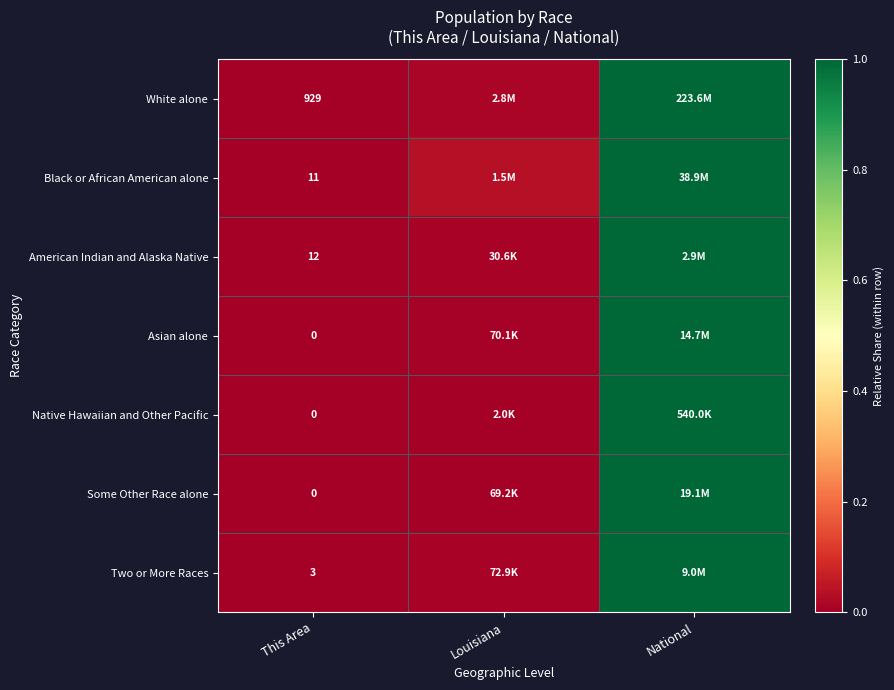

Between This Area and National, which is larger?

National